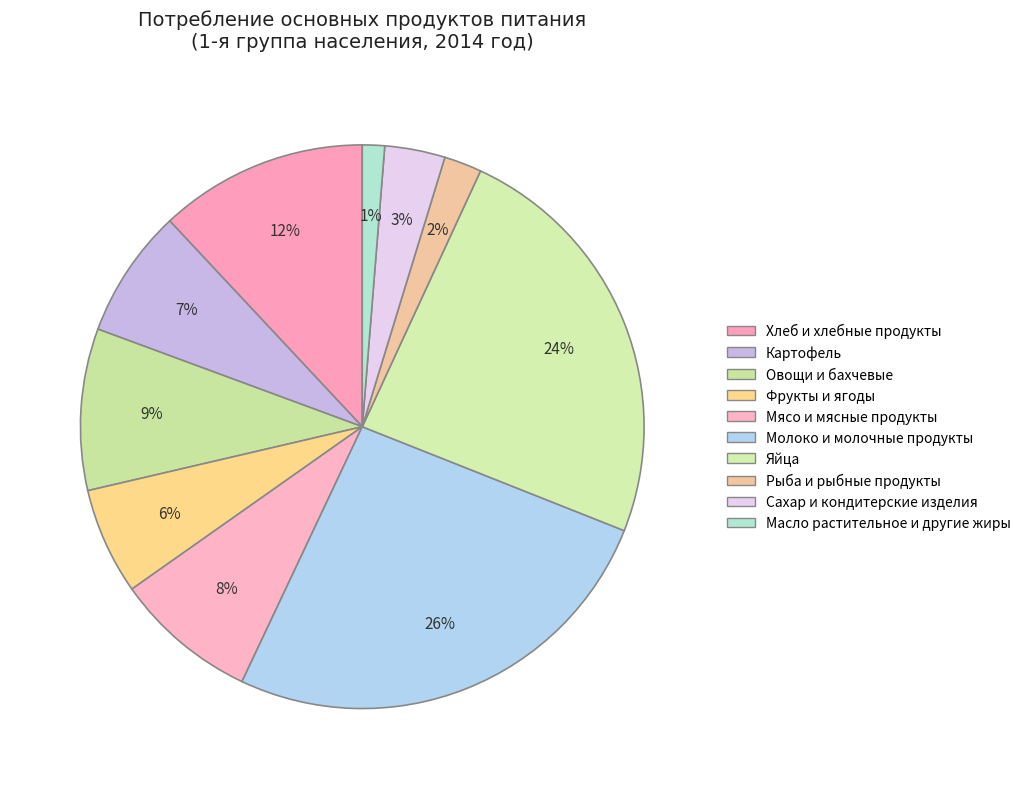

To the nearest percent, what is the difference between the Молоко и молочные продукты and Сахар и кондитерские изделия slice percentages?

23%